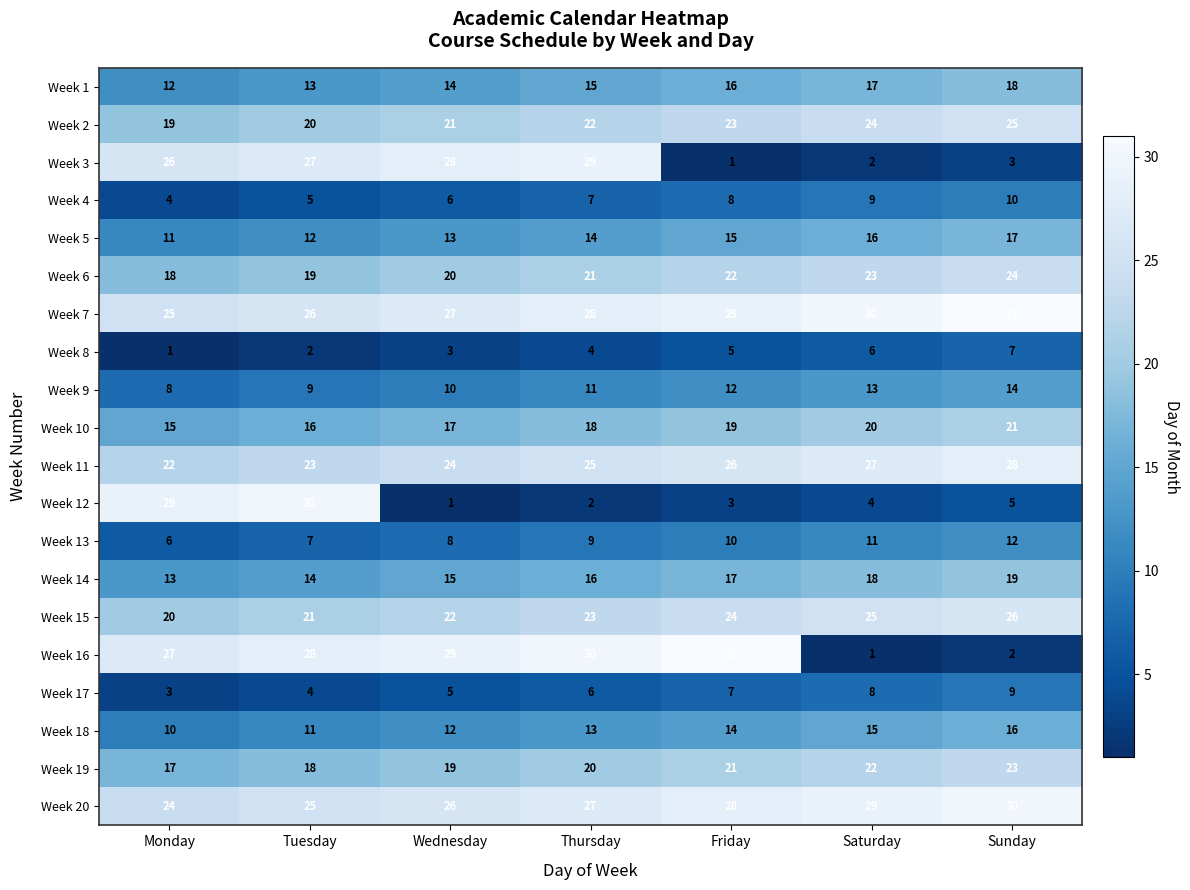

Which series has the widest spread of values?

Week 16